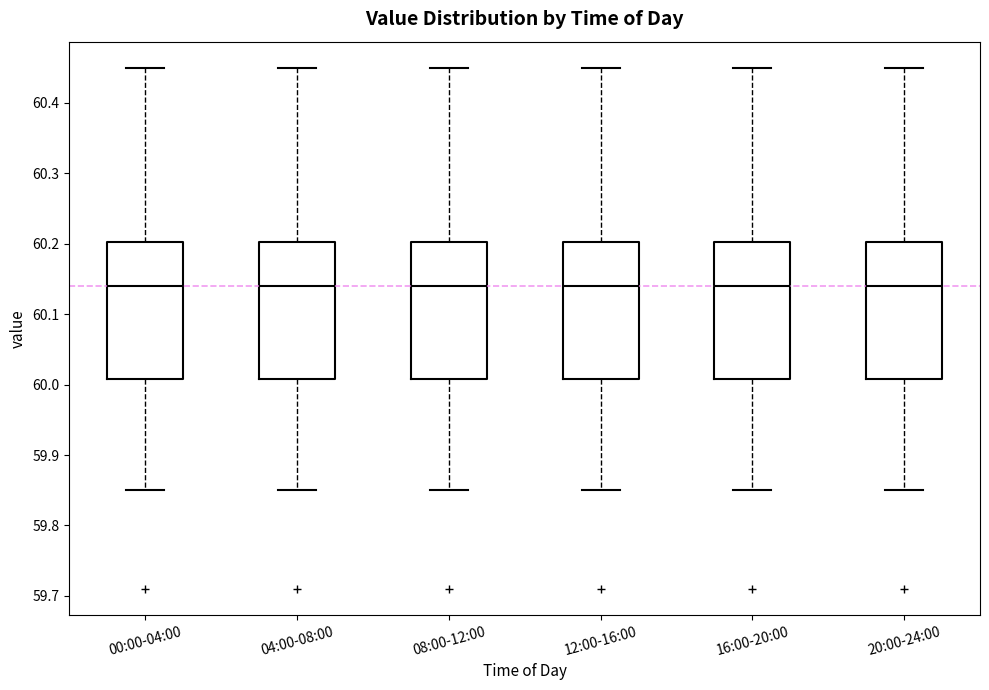

Reading left to right, transcribe this box plot: for each box, give where its median line is, the range the box spans, and where its two whiskers end, as read against the y-axis. The values are not printed on the chart, so give them approximately, as read against the axis.

00:00-04:00: median 60.14, box 60.01 to 60.20, whiskers 59.85 to 60.45
04:00-08:00: median 60.14, box 60.01 to 60.20, whiskers 59.85 to 60.45
08:00-12:00: median 60.14, box 60.01 to 60.20, whiskers 59.85 to 60.45
12:00-16:00: median 60.14, box 60.01 to 60.20, whiskers 59.85 to 60.45
16:00-20:00: median 60.14, box 60.01 to 60.20, whiskers 59.85 to 60.45
20:00-24:00: median 60.14, box 60.01 to 60.20, whiskers 59.85 to 60.45